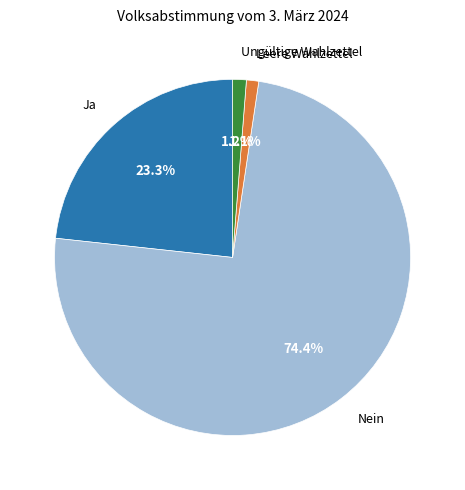

To the nearest percent, what portion does Leere Wahlzettel represent?

1%